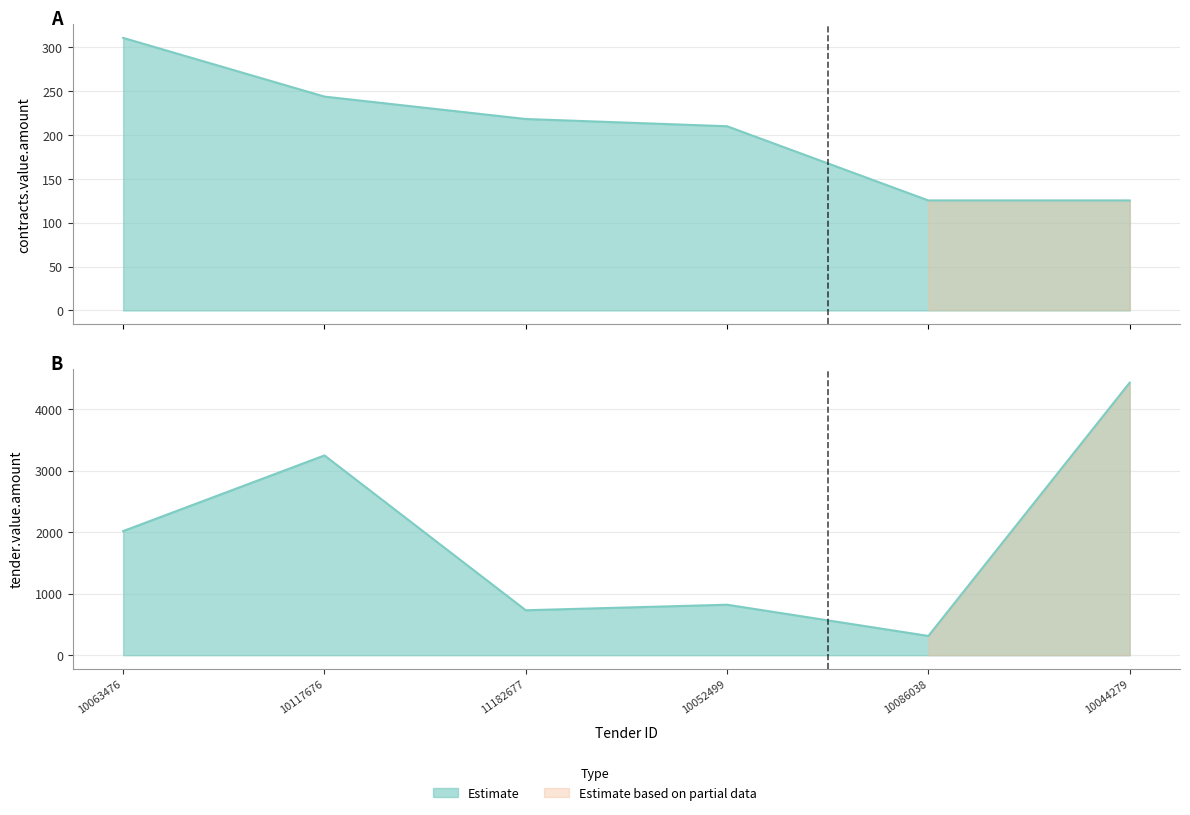

What is the label of the 4th point from the left?

10052499